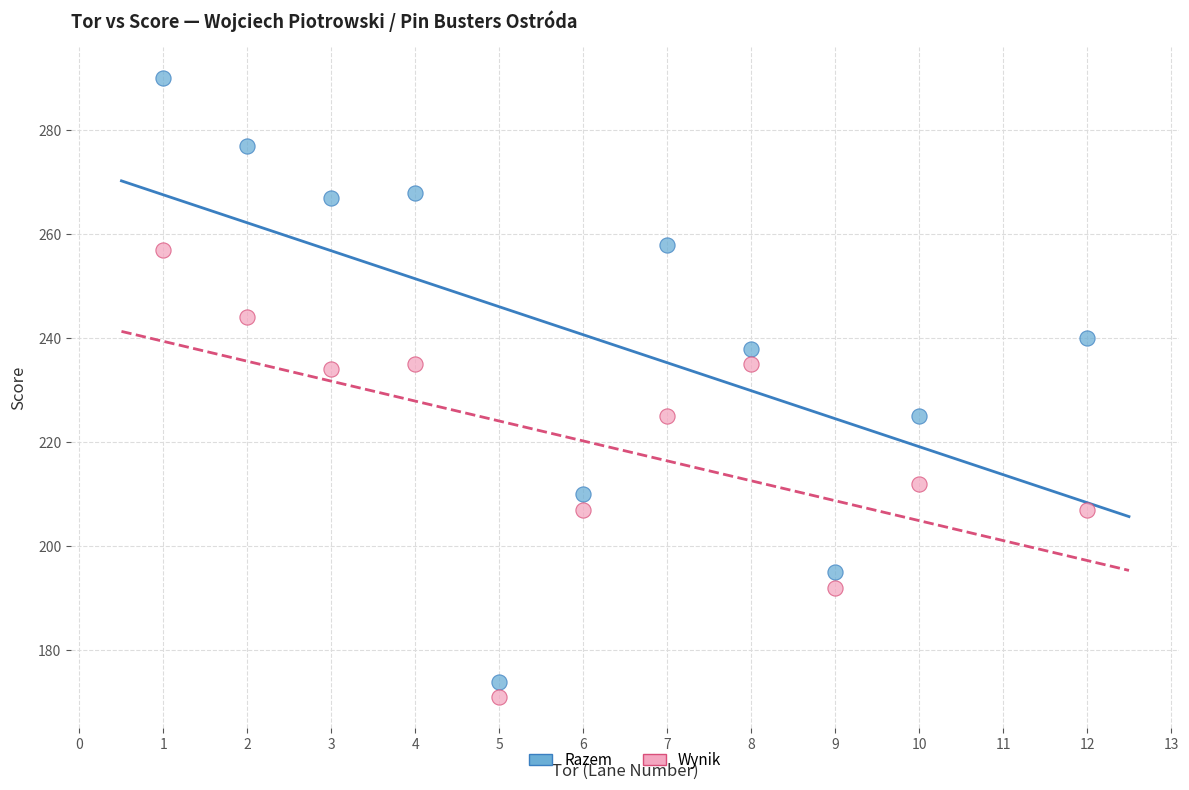

Which series has the largest Y range (max minus min)?

Razem